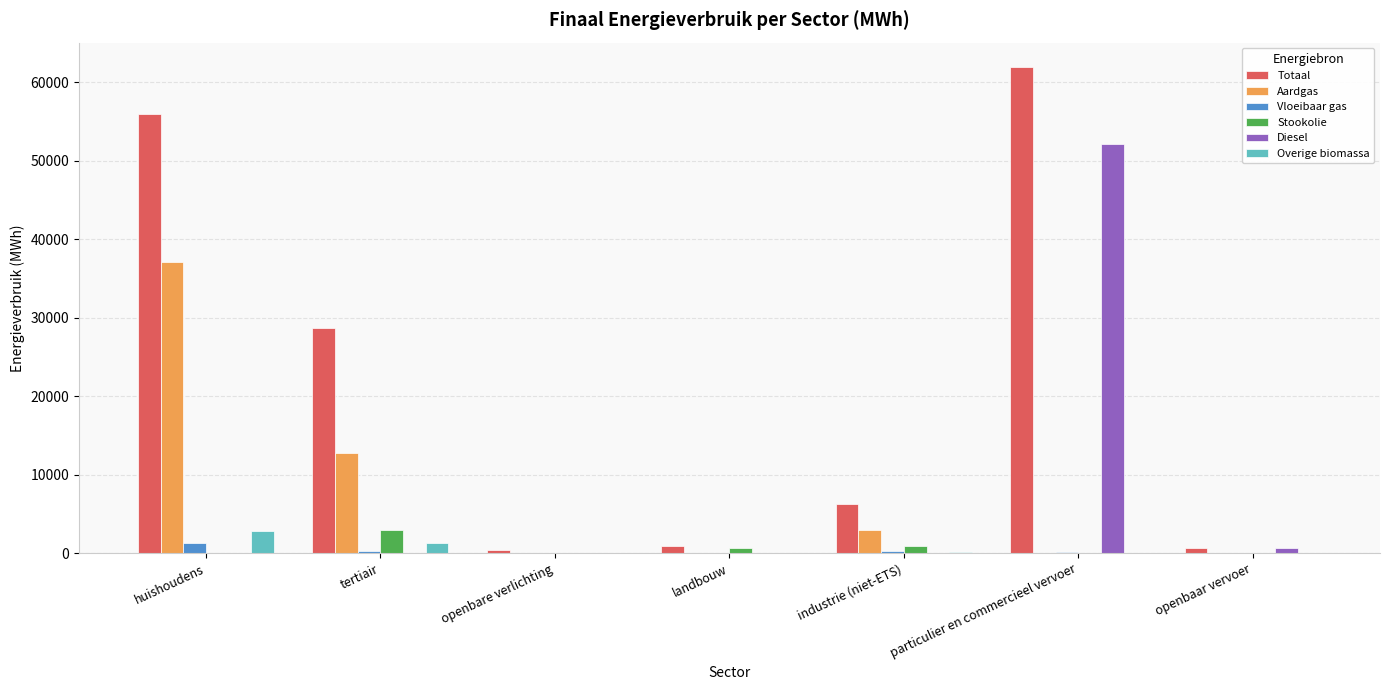

What is the average value of the Overige biomassa series?

609.8